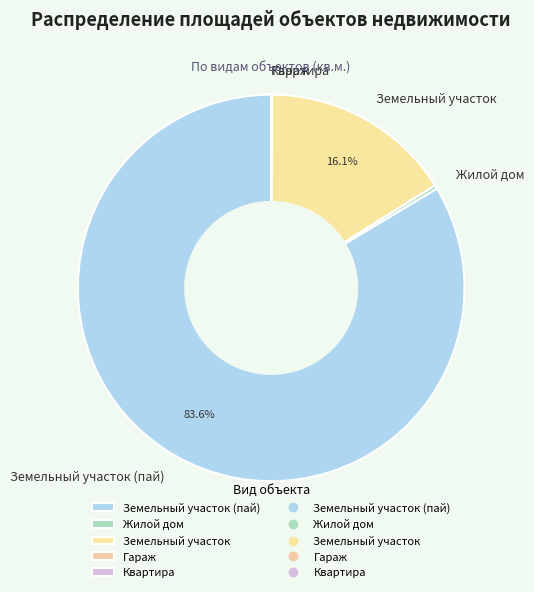

How much of the chart is everything except Земельный участок (пай)?

16.4%